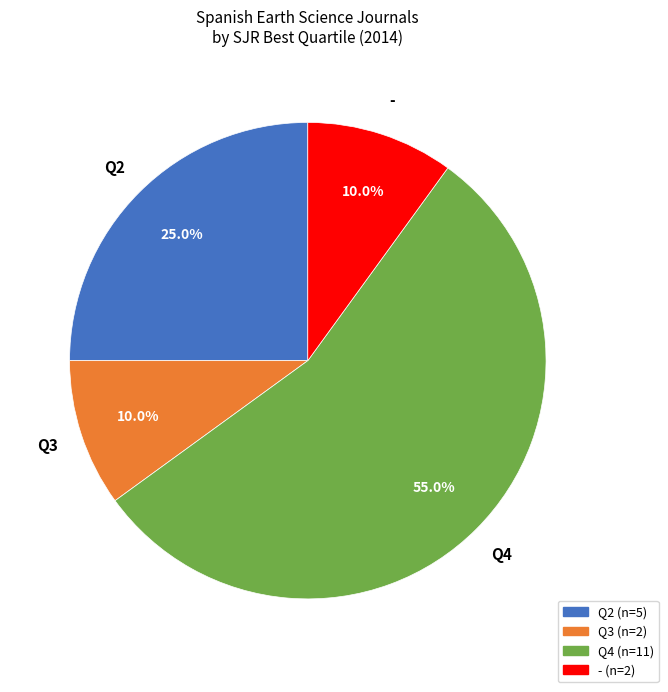

How many segments does this pie chart have?

4